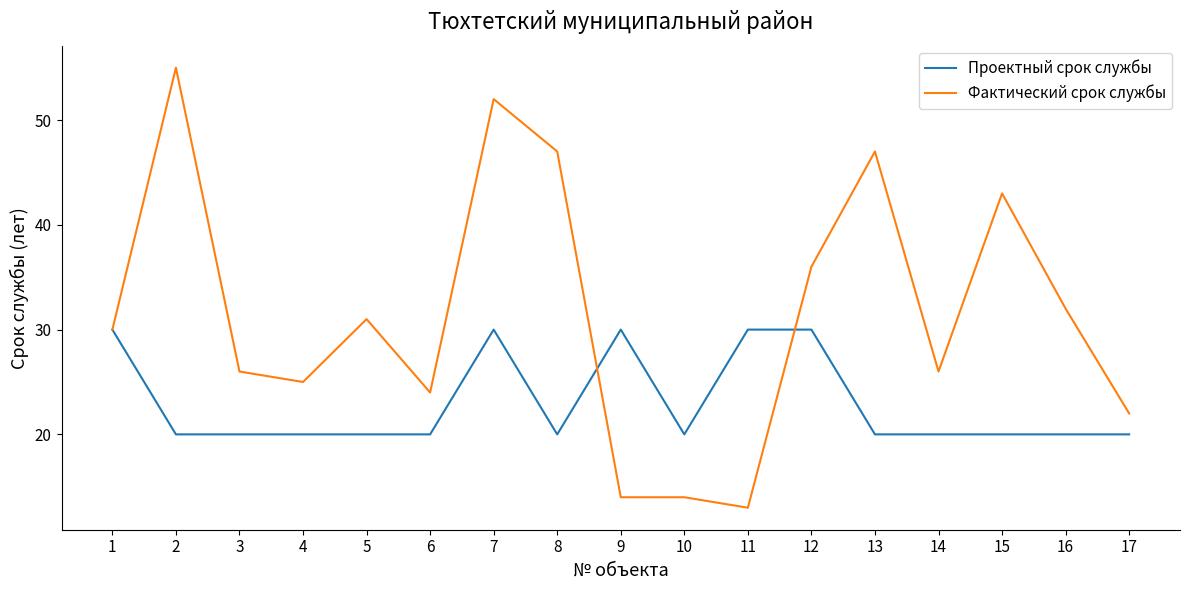

Which label corresponds to the smallest value in the chart?

11